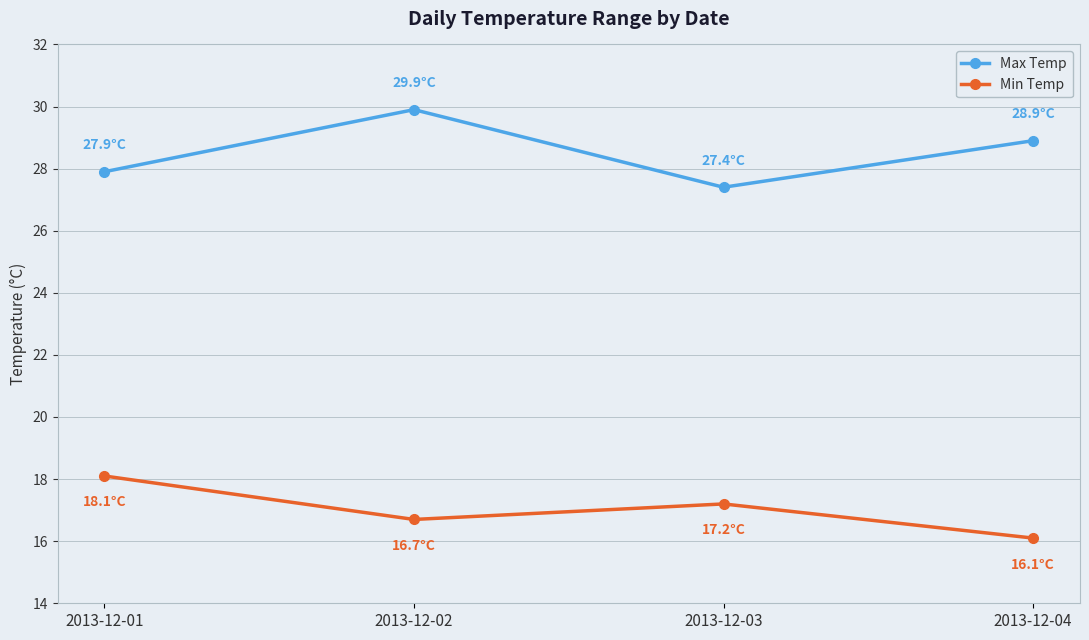

What are all the series names shown in the legend?

Max Temp, Min Temp